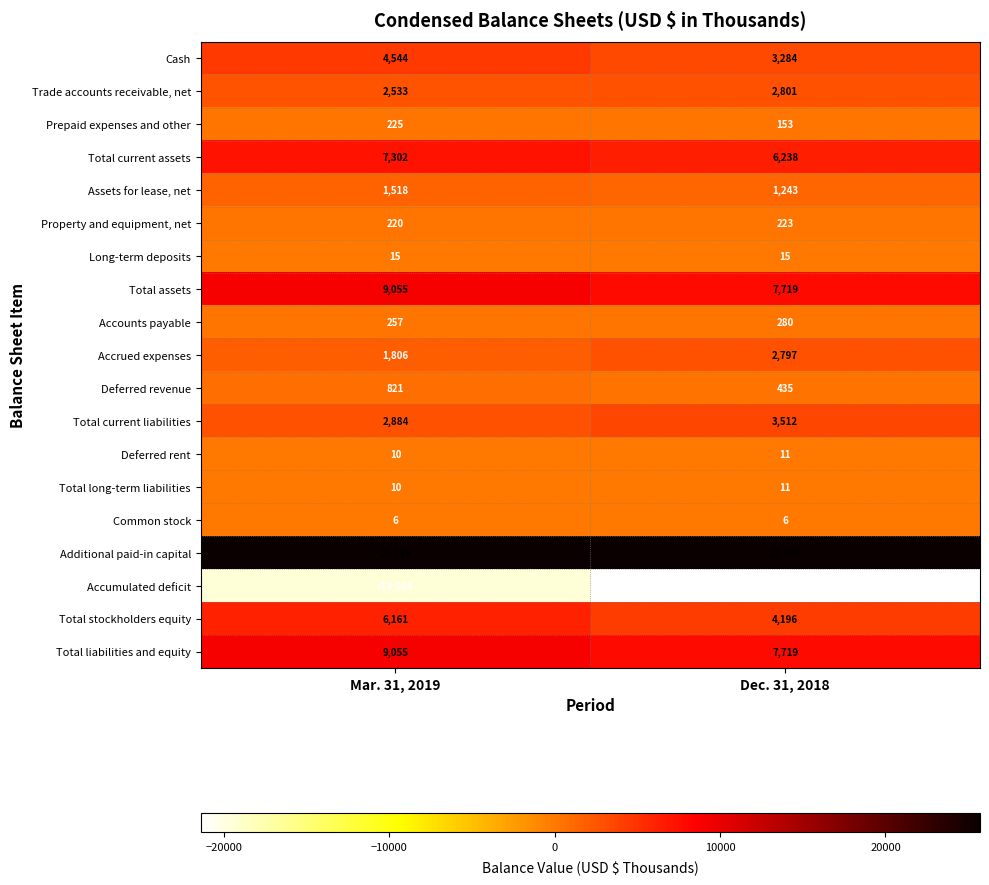

At which label does Total assets reach its minimum?

Dec. 31, 2018